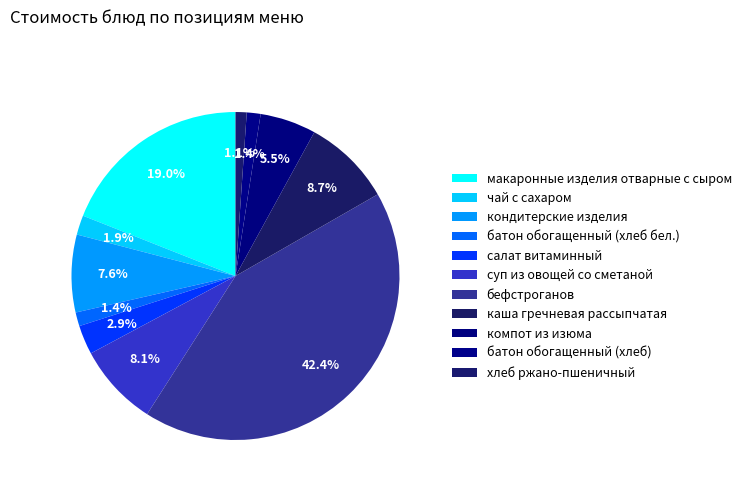

What percentage is NOT represented by компот из изюма?

94.5%